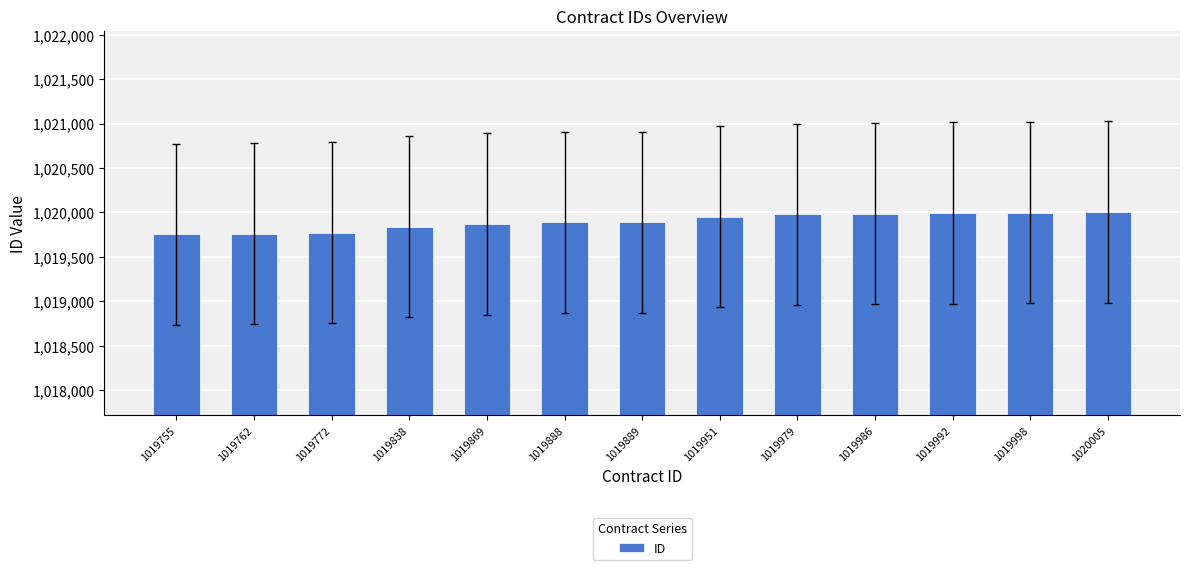

What is the average value?

1019899